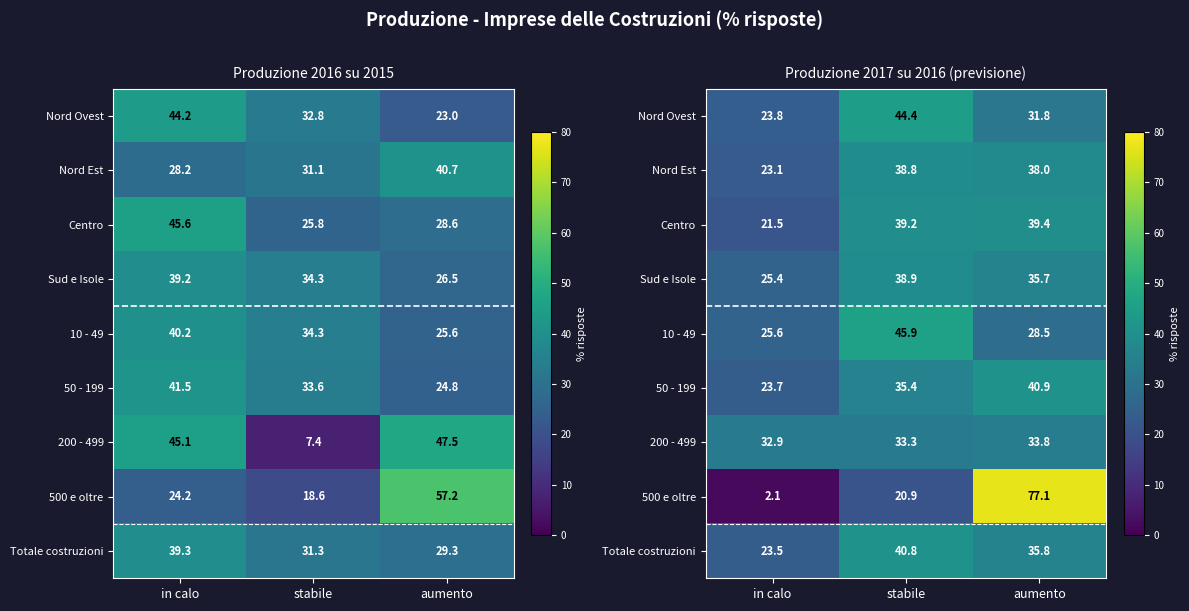

Rank the series at stabile from highest to lowest value.

10 - 49, Nord Ovest, Totale costruzioni, Centro, Sud e Isole, Nord Est, 50 - 199, 200 - 499, 500 e oltre